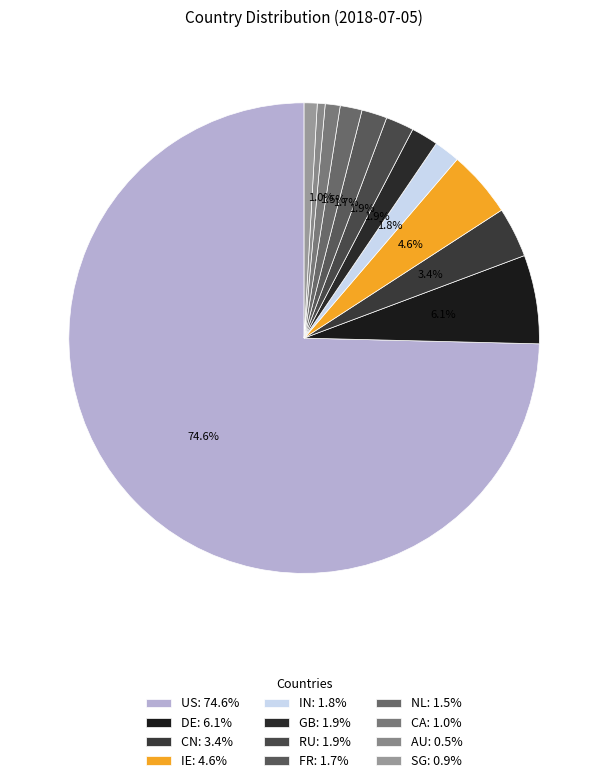

To the nearest percent, what portion does DE represent?

6%